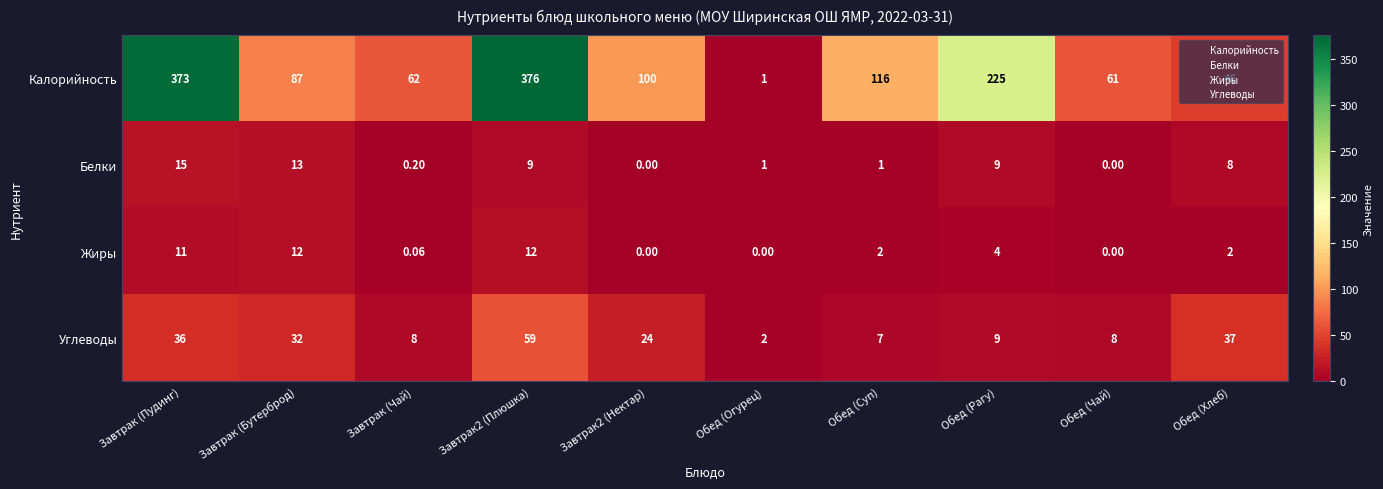

At which label is Калорийность closest to 188?

Обед (Рагу)